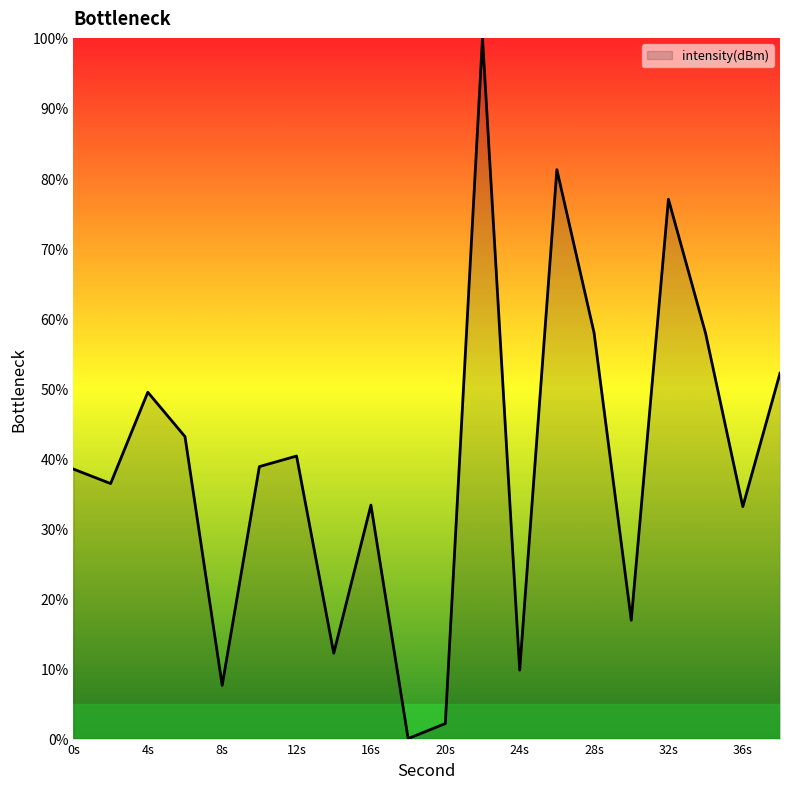

What is the difference between the maximum and minimum values?

100.0